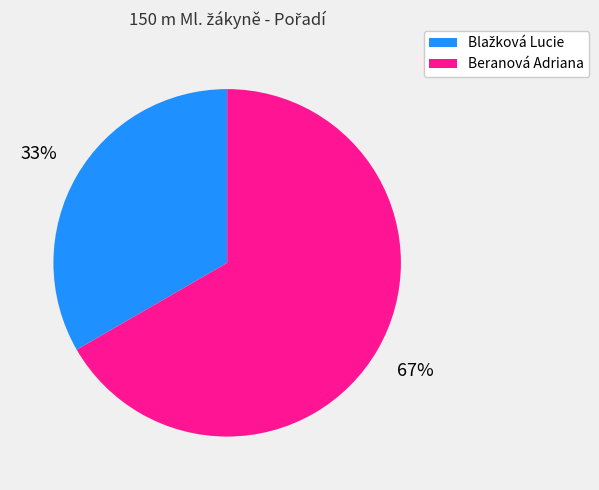

To the nearest percent, what percentage of the pie is Beranová Adriana?

67%